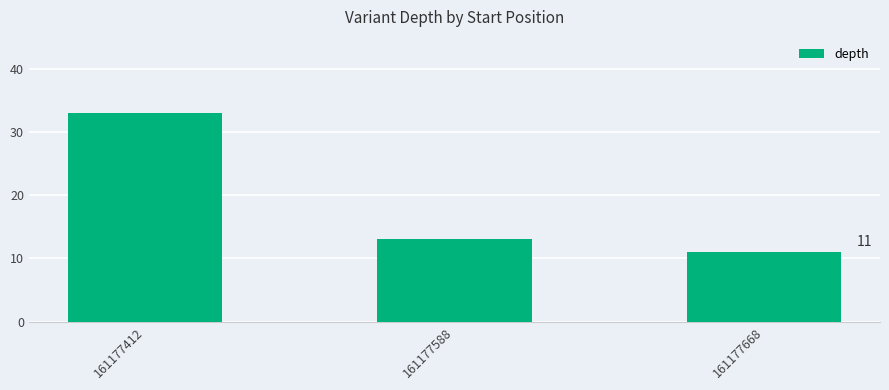

Approximately how many times larger is the value at 161177668 compared to 161177412?

0.3